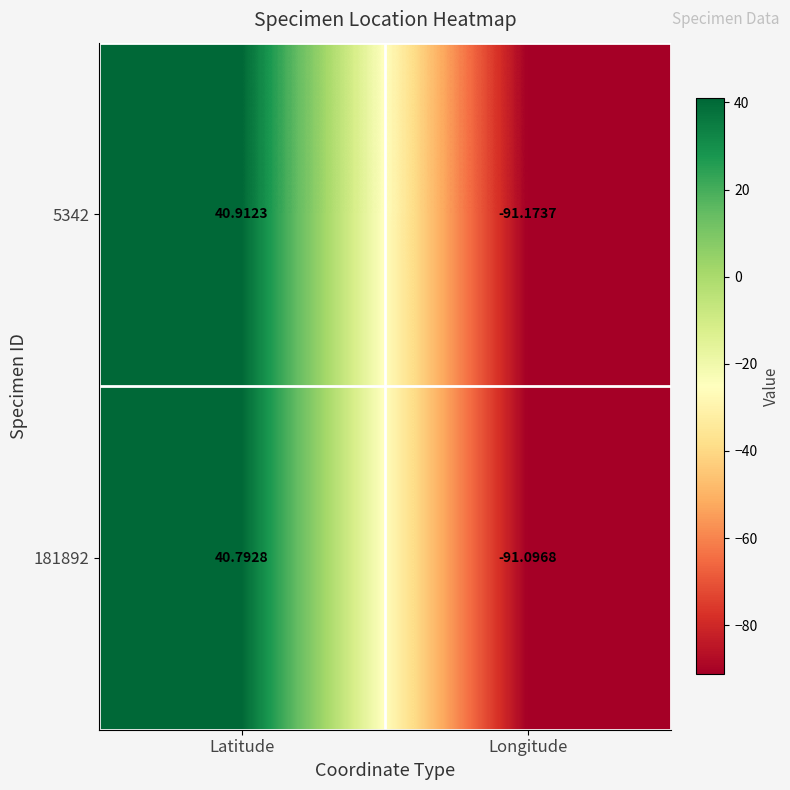

Which series changed the most between Latitude and Longitude?

5342